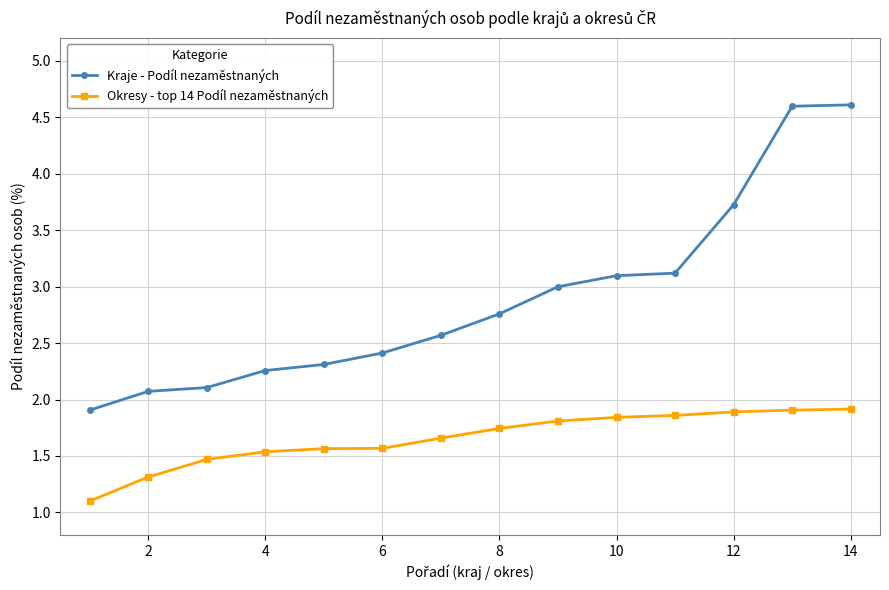

Does the chart have visible grid lines?

Yes